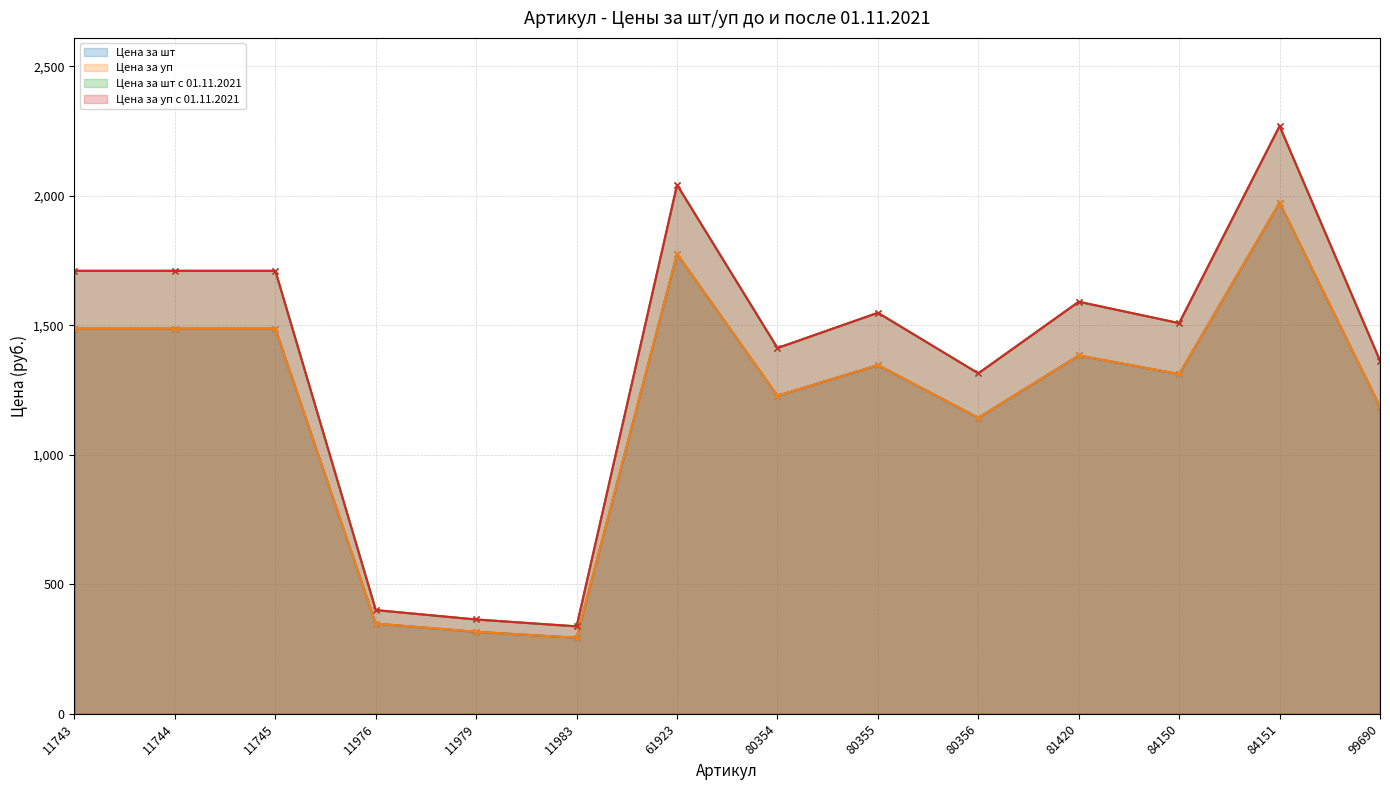

What is the difference between the second highest and second lowest values in the Цена за шт с 01.11.2021 series?

1678.1